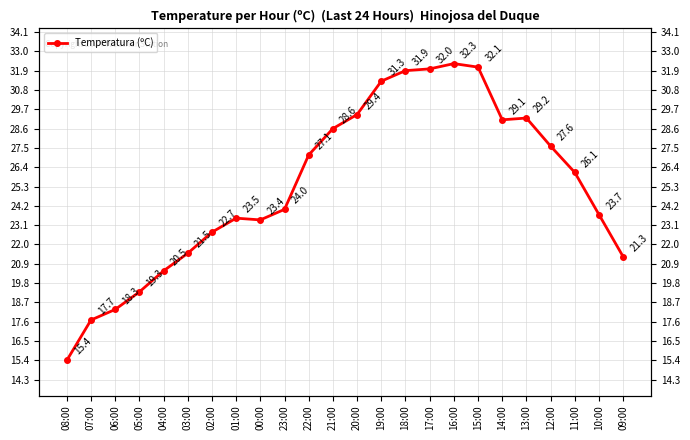

At which category does the data reach its first local valley?

00:00